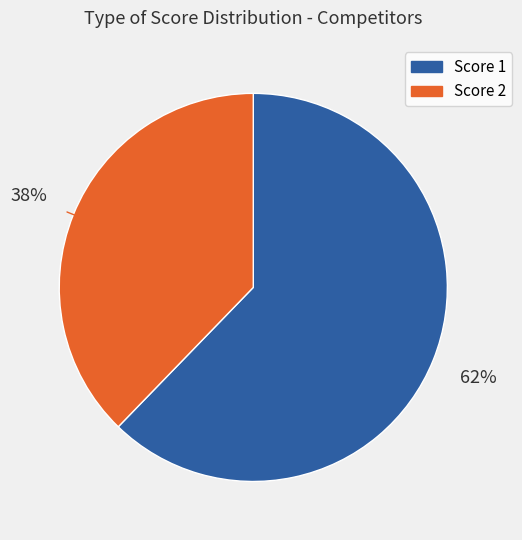

Is there a majority slice in this chart?

Yes